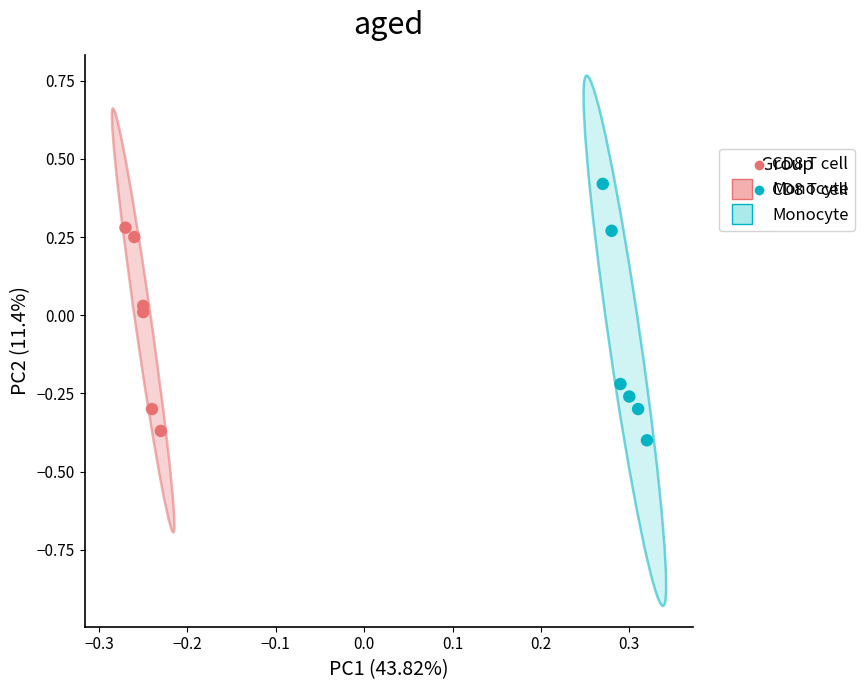

Which series contains the highest Y value?

Monocyte